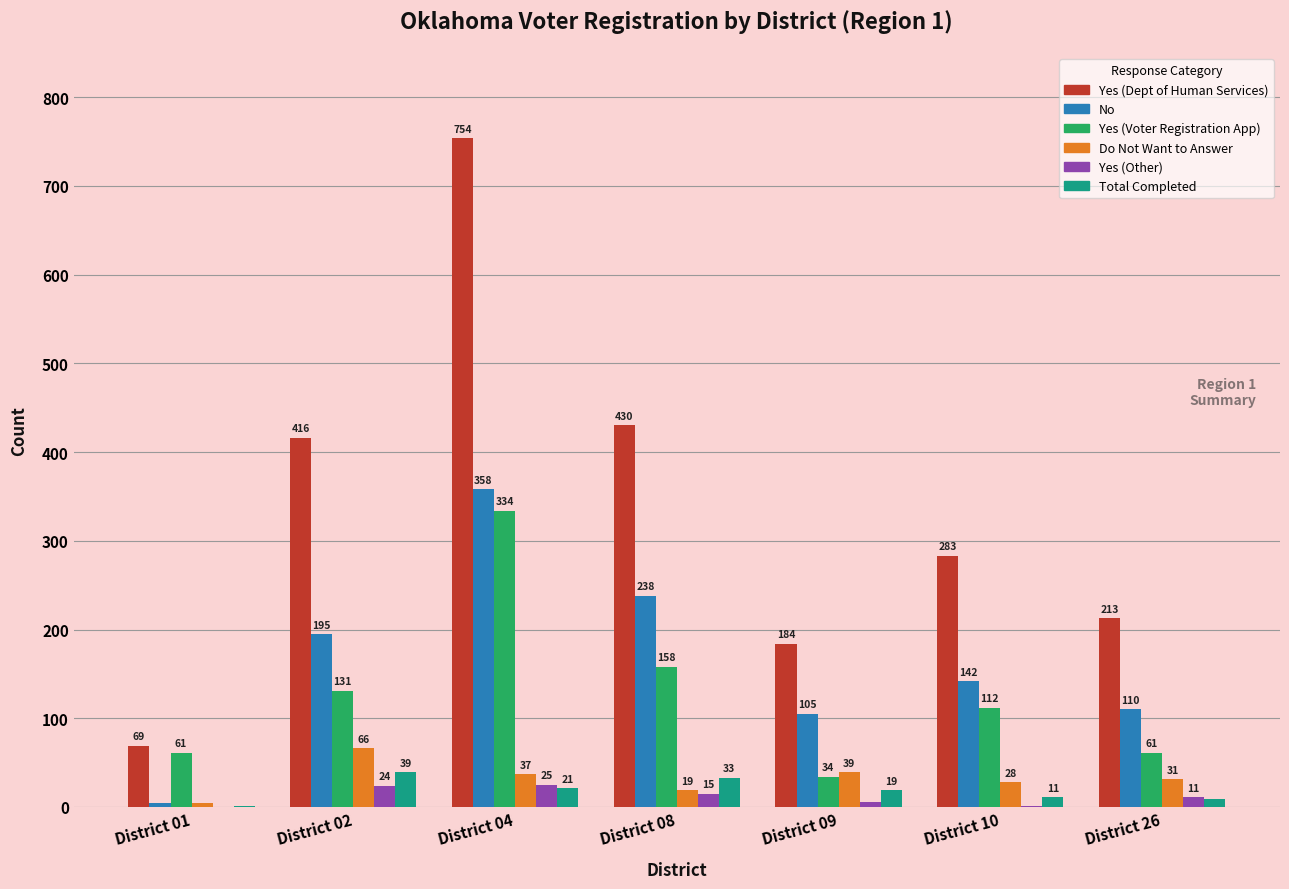

Is it true that Total Completed equals 11 at District 10?

True